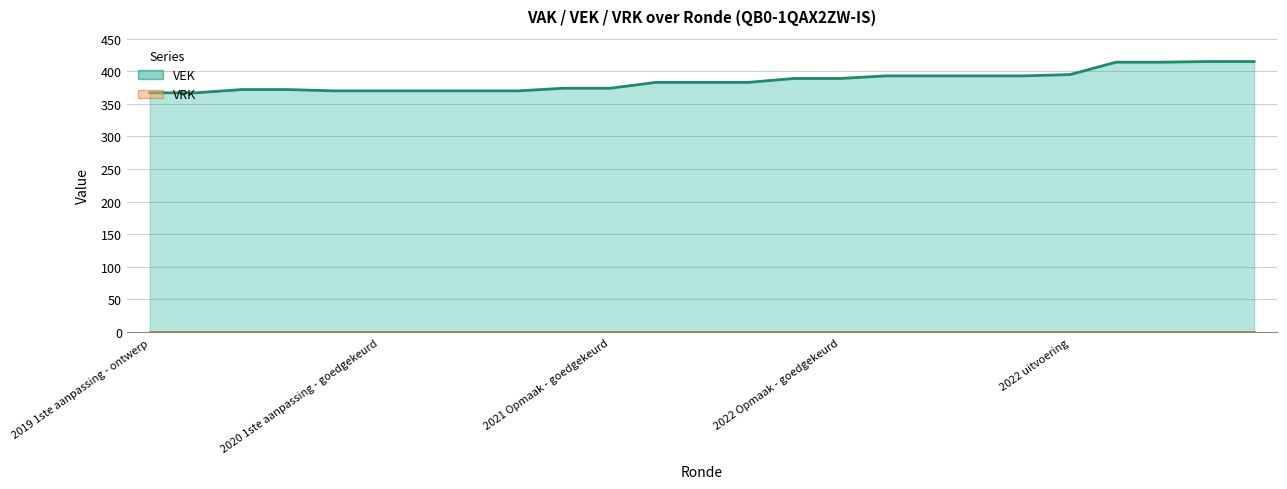

Between 2022 Opmaak - goedgekeurd and 10, which series saw the biggest shift?

VEK (line)